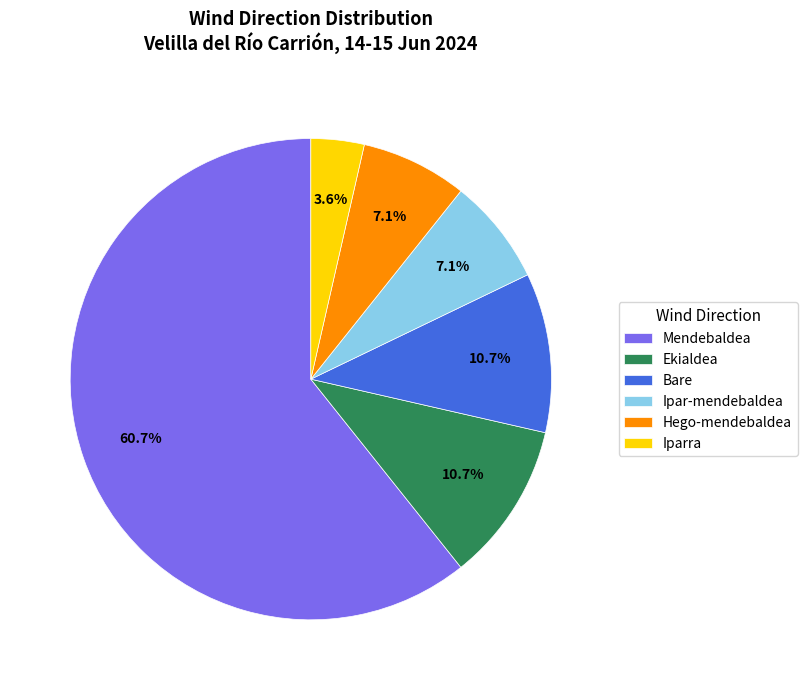

Which slice represents more than half of the pie?

Mendebaldea